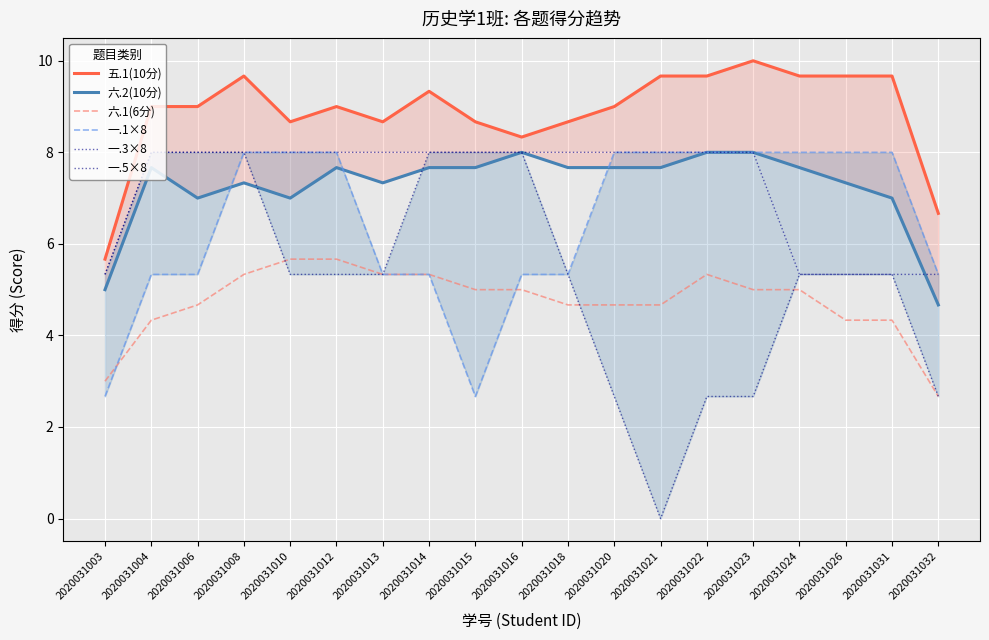

Between 2020031022 and 2020031024, which series saw the biggest shift?

一.3×8